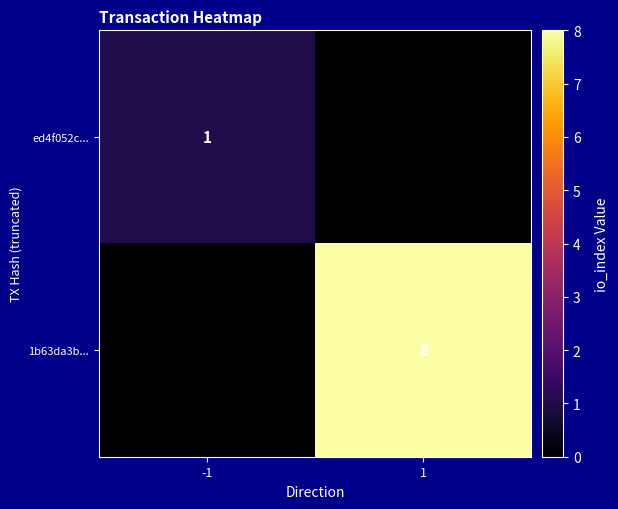

The value of ed4f052c... at -1 is 0. True or false?

False